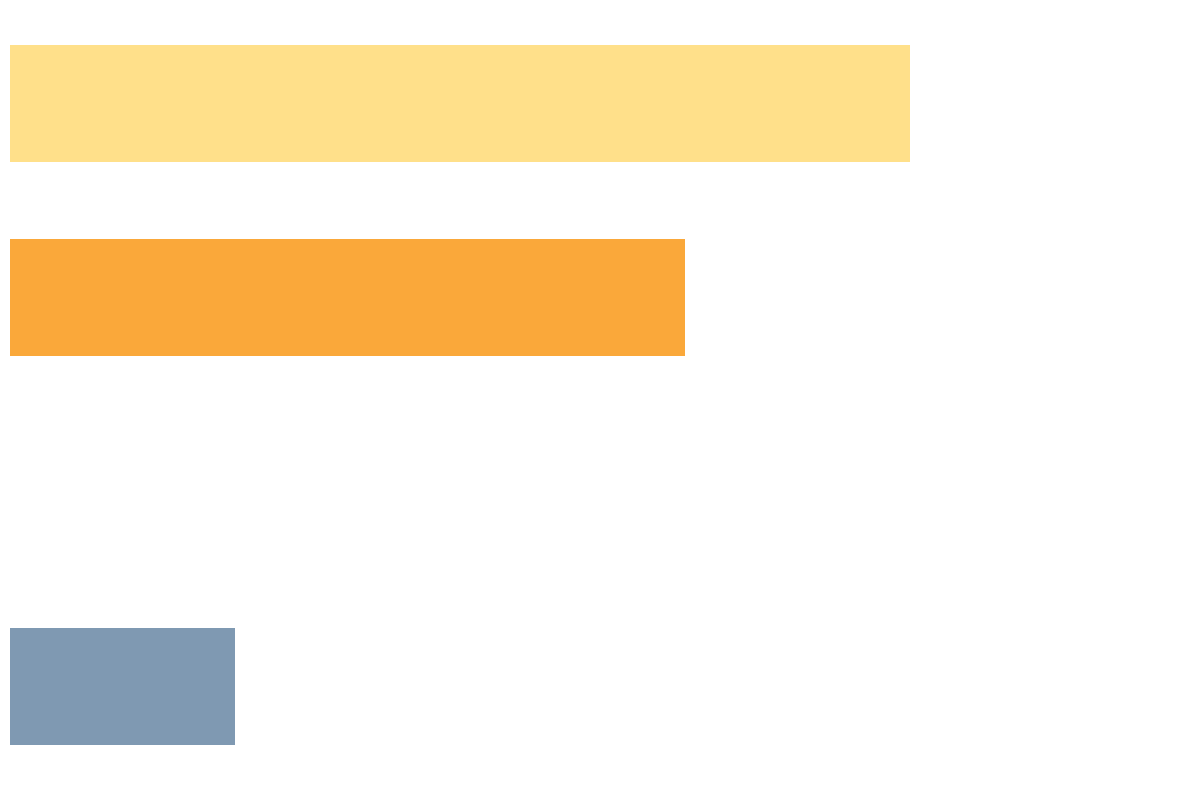

Are the bars horizontal?

Yes